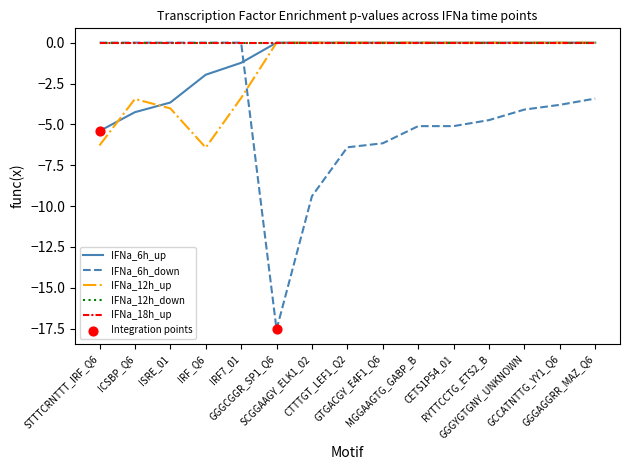

Does the chart have visible grid lines?

No